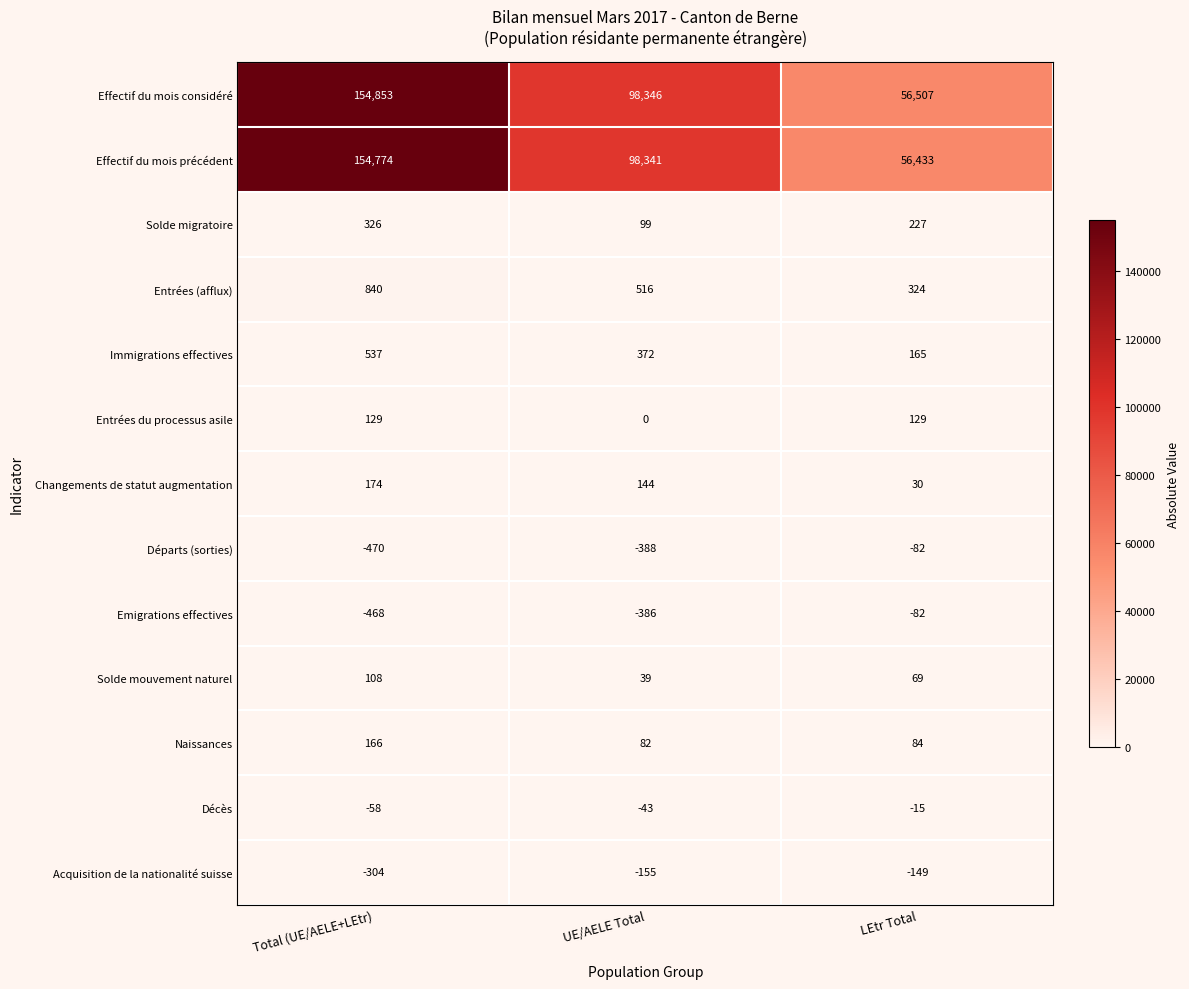

What is the difference between the highest and lowest values at UE/AELE Total?

98734